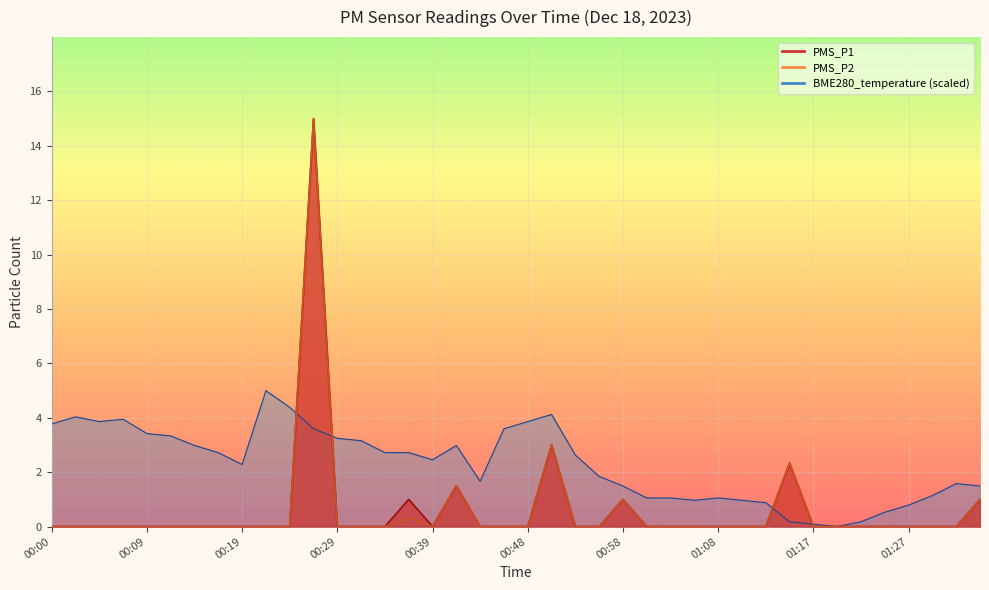

What is the sum of all PMS_P1 values?

24.8